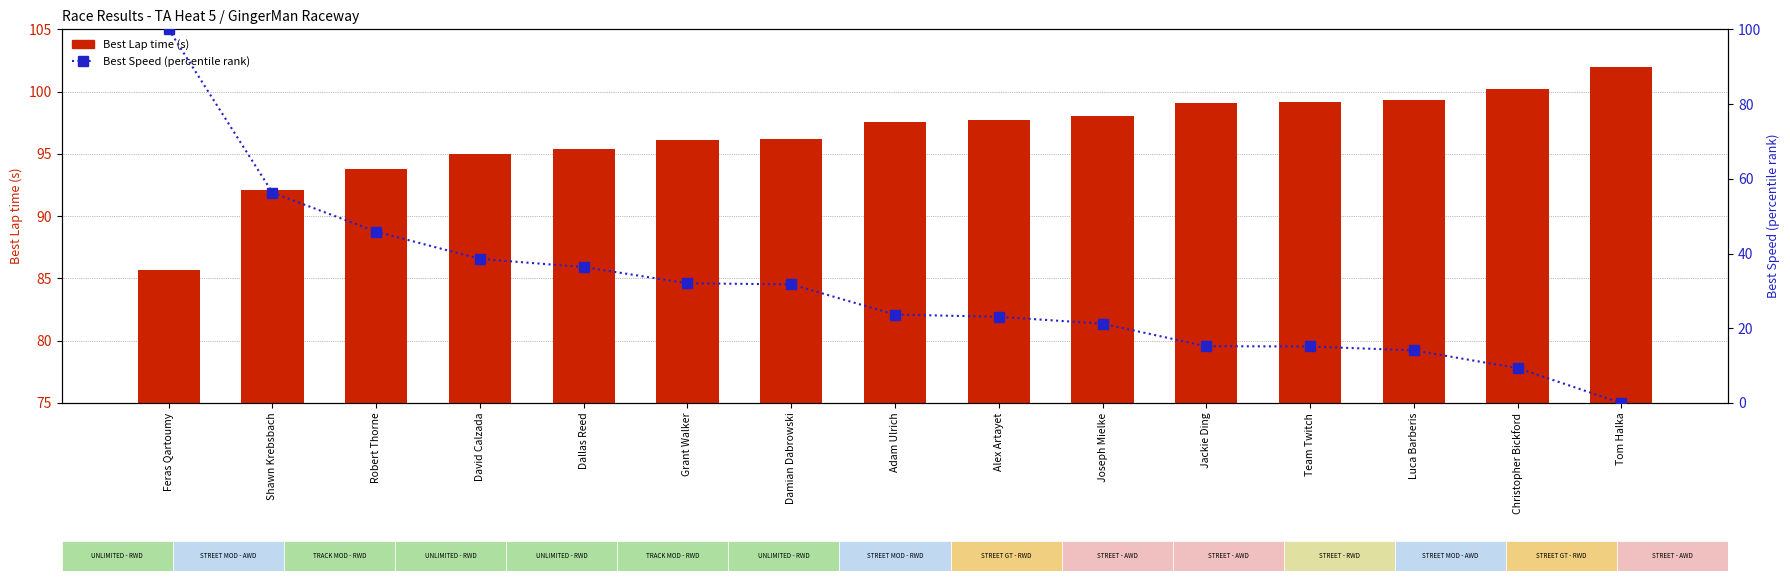

Is the value of Best Speed (percentile) at Tom Halka greater than the value of Best Lap time (s) at Tom Halka?

No